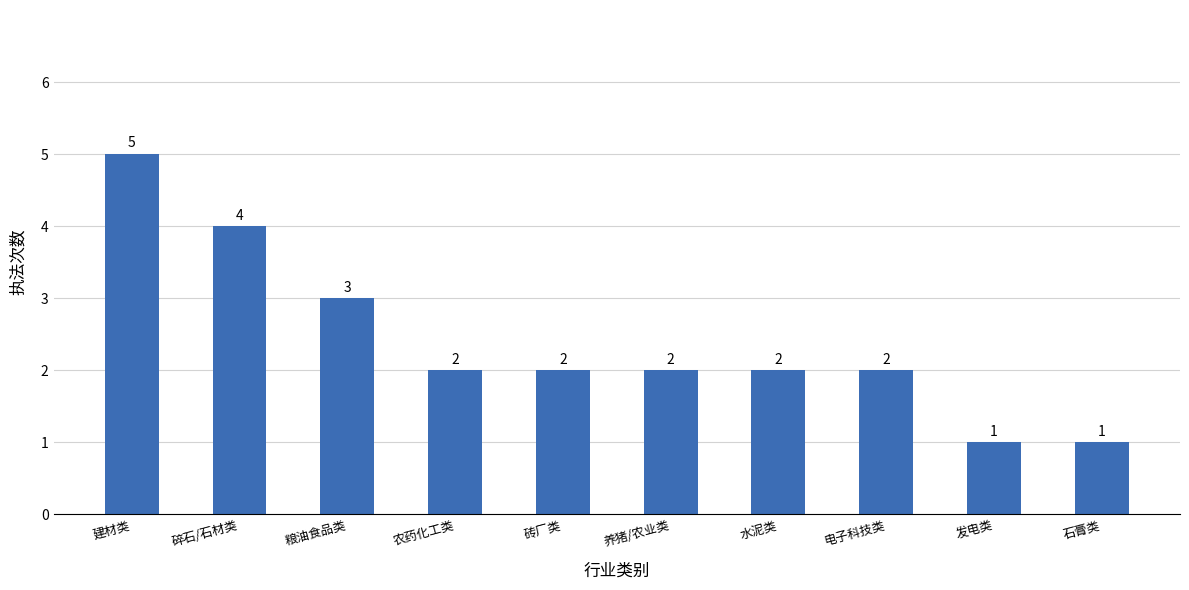

Reading left to right, extract all data points from this chart.

建材类=5	碎石/石材类=4	粮油食品类=3	农药化工类=2	砖厂类=2	养猪/农业类=2	水泥类=2	电子科技类=2	发电类=1	石膏类=1